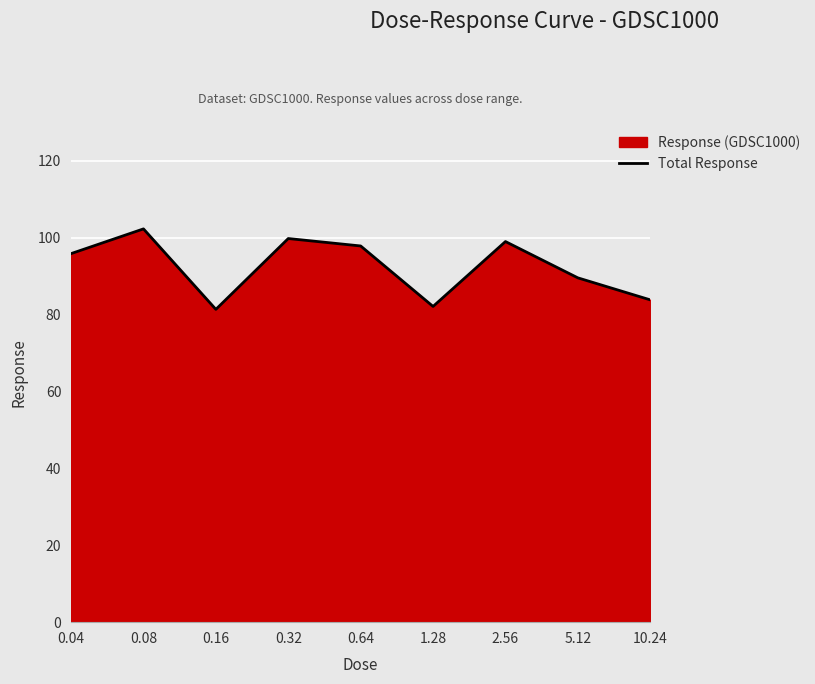

What is the value of the 4th point from the left?

99.8